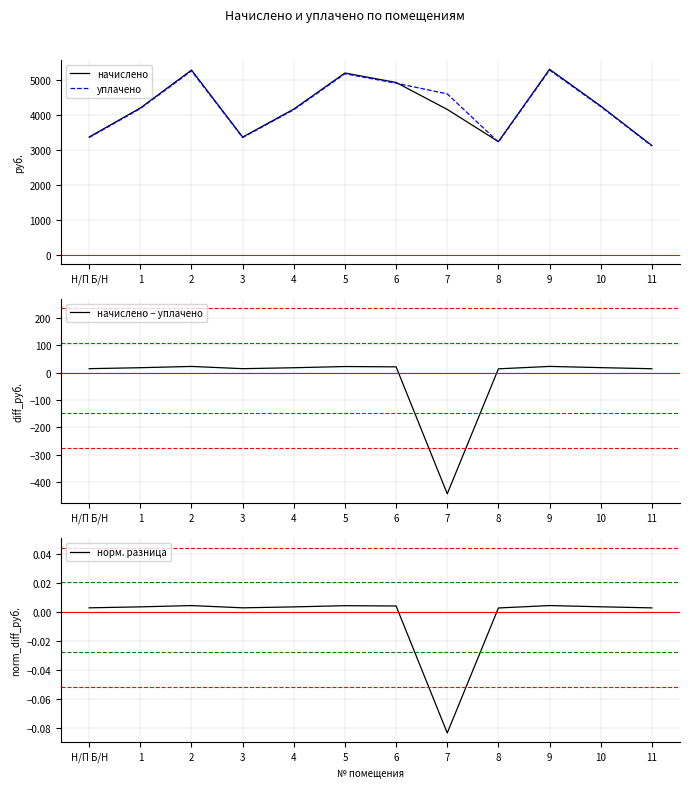

At which label does уплачено reach its minimum?

11